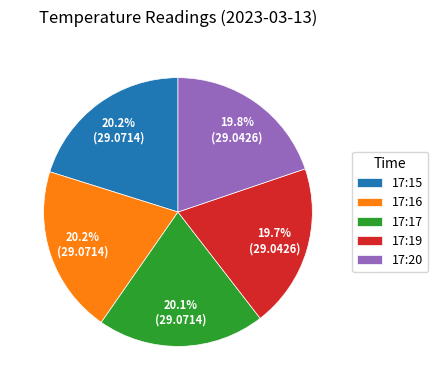

To the nearest percent, what percentage of the pie is 17:20?

20%